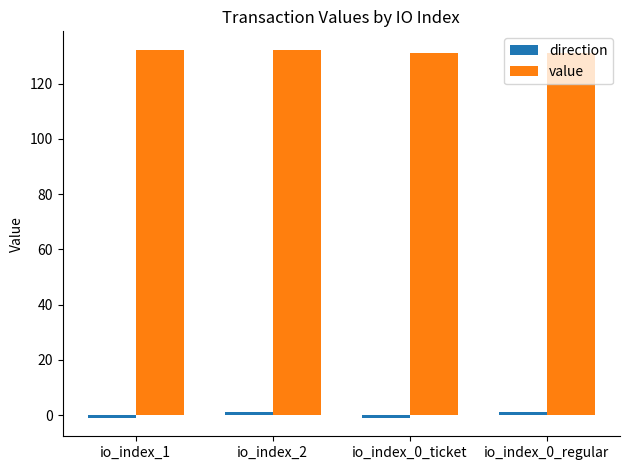

The value series shows 40.8 at io_index_0_ticket. True or false?

False